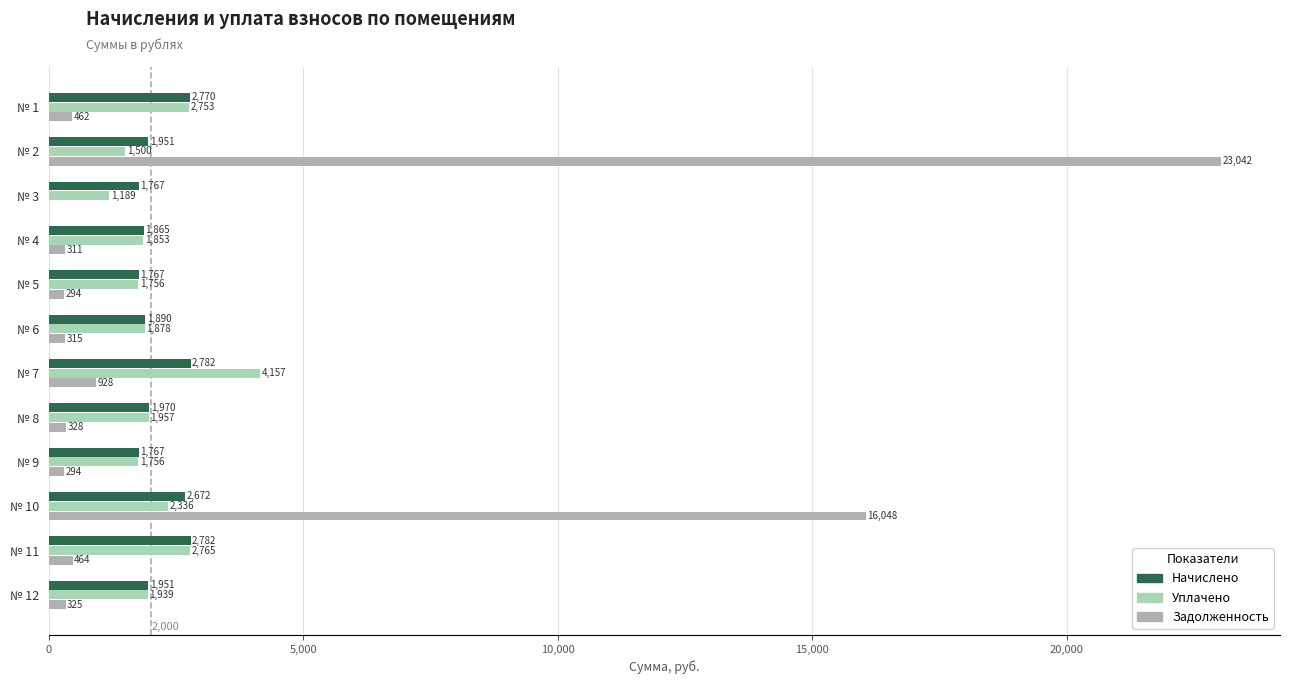

Count the number of data series in this chart.

3